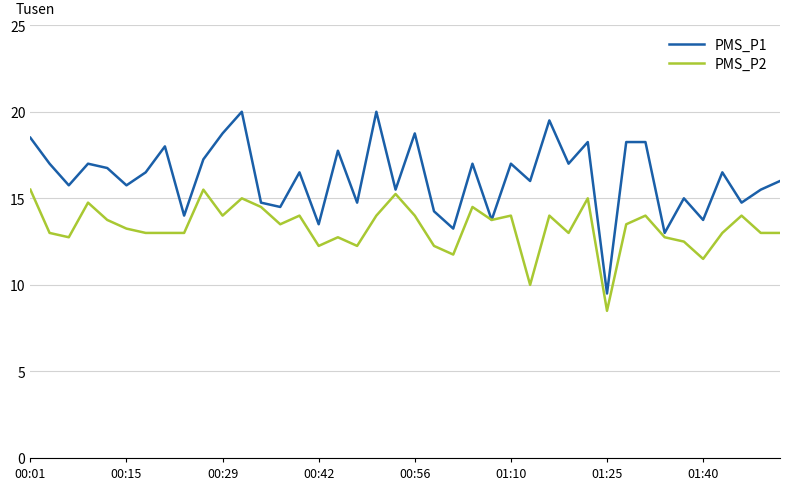

What are all the series names shown in the legend?

PMS_P1, PMS_P2